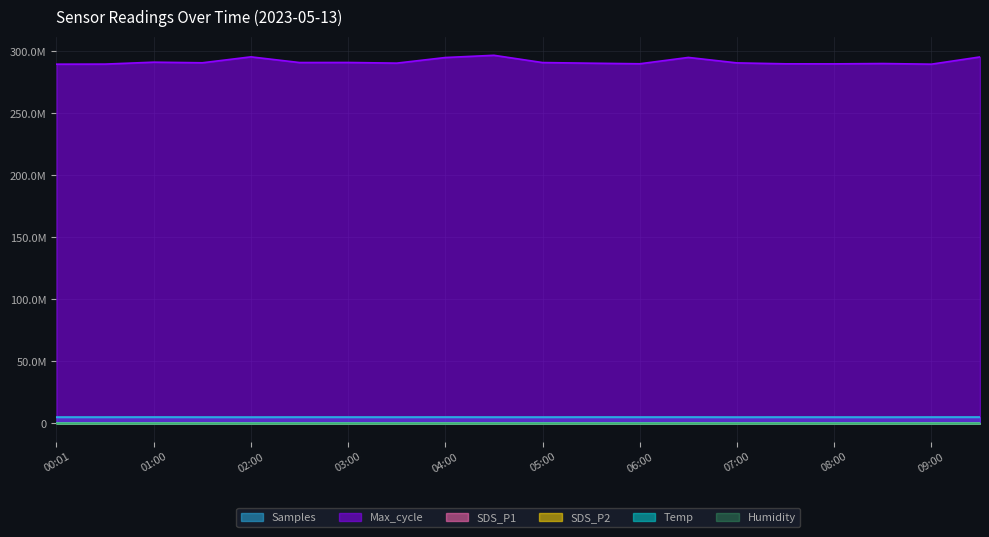

At which category does Max_cycle reach its first local valley?

01:30